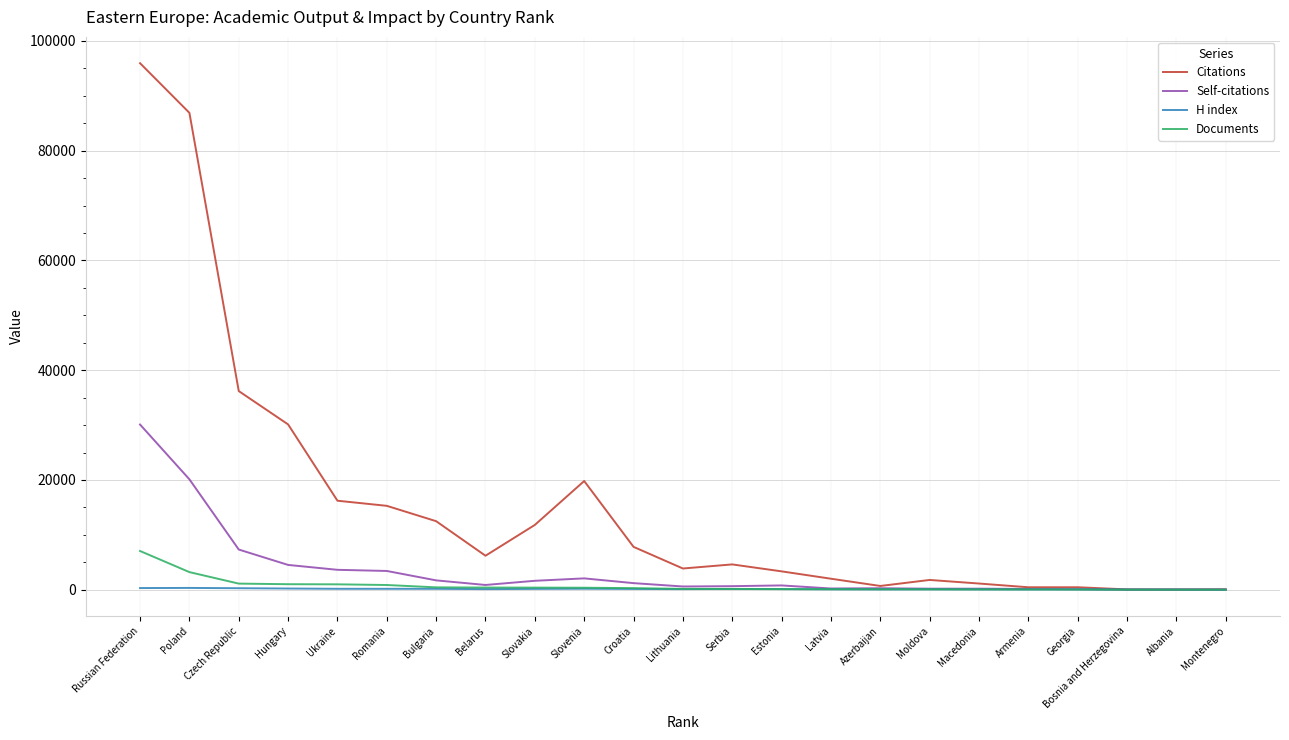

What is the maximum value for Citations?

95934